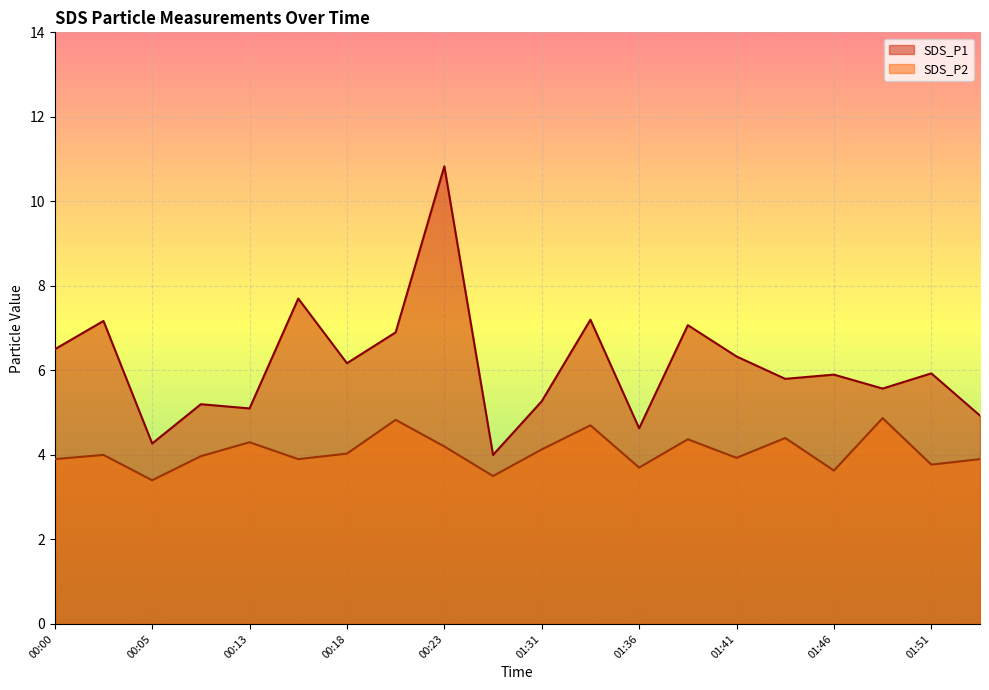

What is the value of the SDS_P2 point at the 18th from the left?

4.9